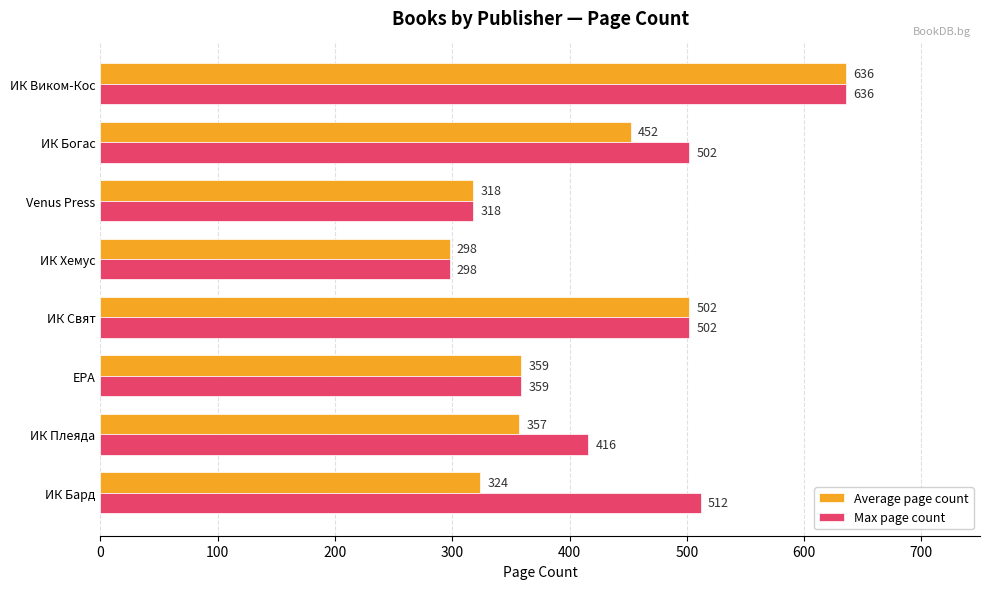

What are all the series names shown in the legend?

Average page count, Max page count